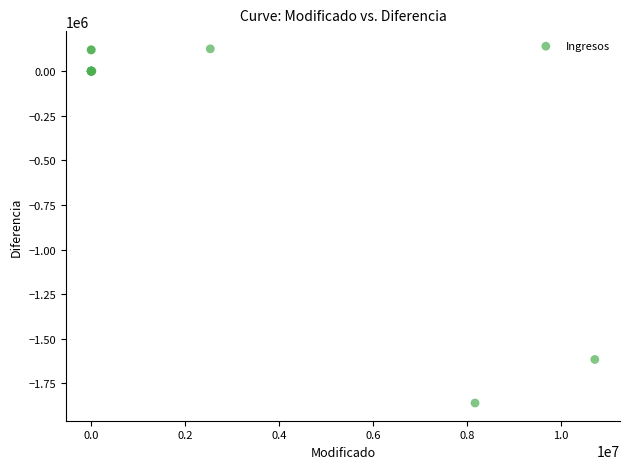

What Y value in the scatter plot is closest to -867617?

-1616171.5